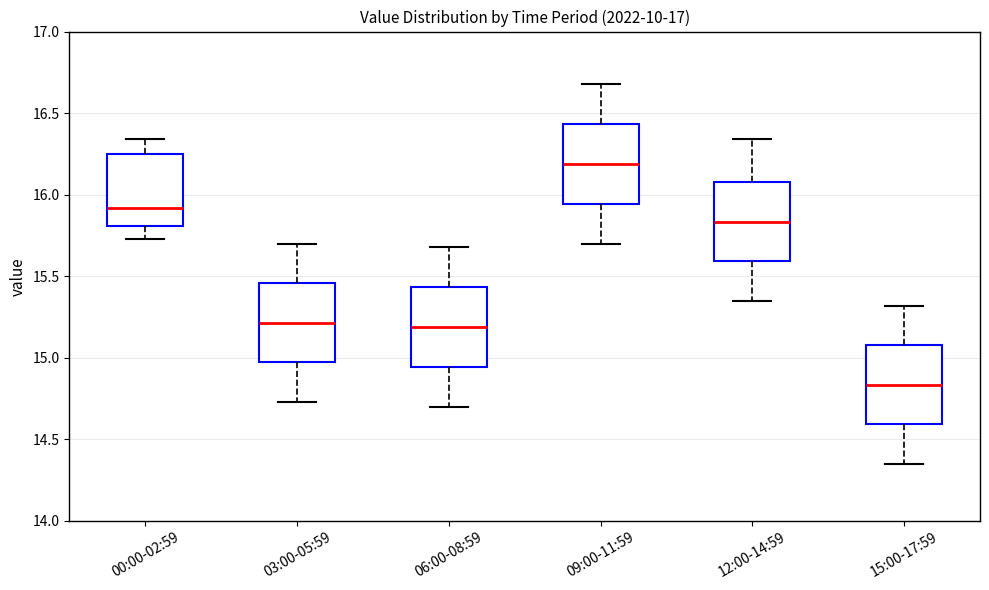

Reading left to right, read every box against the y-axis: the position of its median line, the range the box covers, and the ends of its whiskers. The values are not printed on the chart, so give them approximately, as read against the axis.

00:00-02:59: median 15.90, box 15.80 to 16.25, whiskers 15.75 to 16.35
03:00-05:59: median 15.20, box 14.95 to 15.45, whiskers 14.75 to 15.70
06:00-08:59: median 15.20, box 14.95 to 15.45, whiskers 14.70 to 15.70
09:00-11:59: median 16.20, box 15.95 to 16.45, whiskers 15.70 to 16.70
12:00-14:59: median 15.85, box 15.60 to 16.10, whiskers 15.35 to 16.35
15:00-17:59: median 14.85, box 14.60 to 15.10, whiskers 14.35 to 15.30